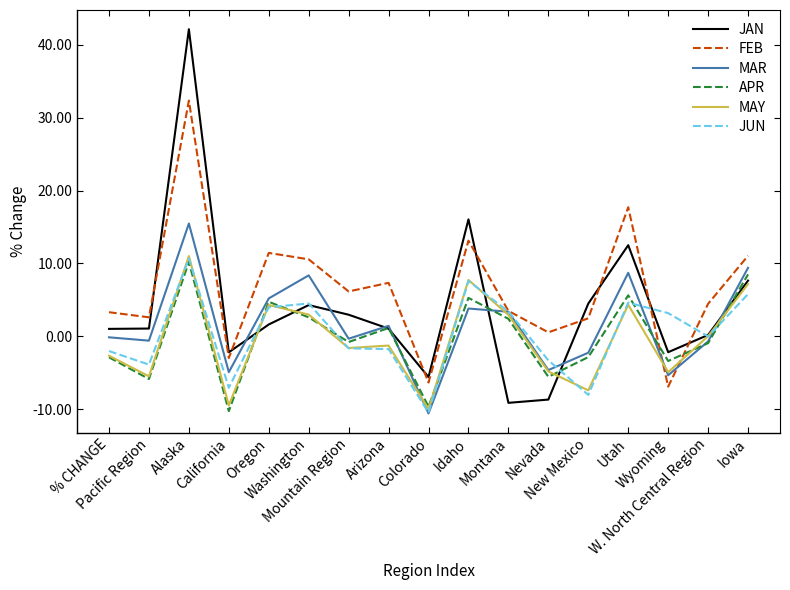

At which label is JAN closest to 16?

Idaho